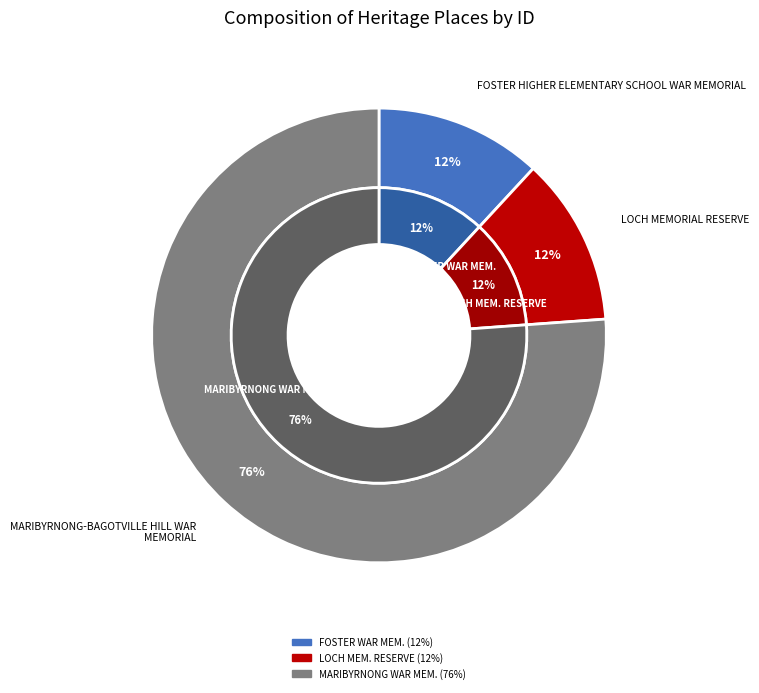

Do FOSTER HIGHER ELEMENTARY SCHOOL WAR MEMORIAL and MARIBYRNONG-BAGOTVILLE HILL WAR MEMORIAL together represent more than half of the pie?

Yes